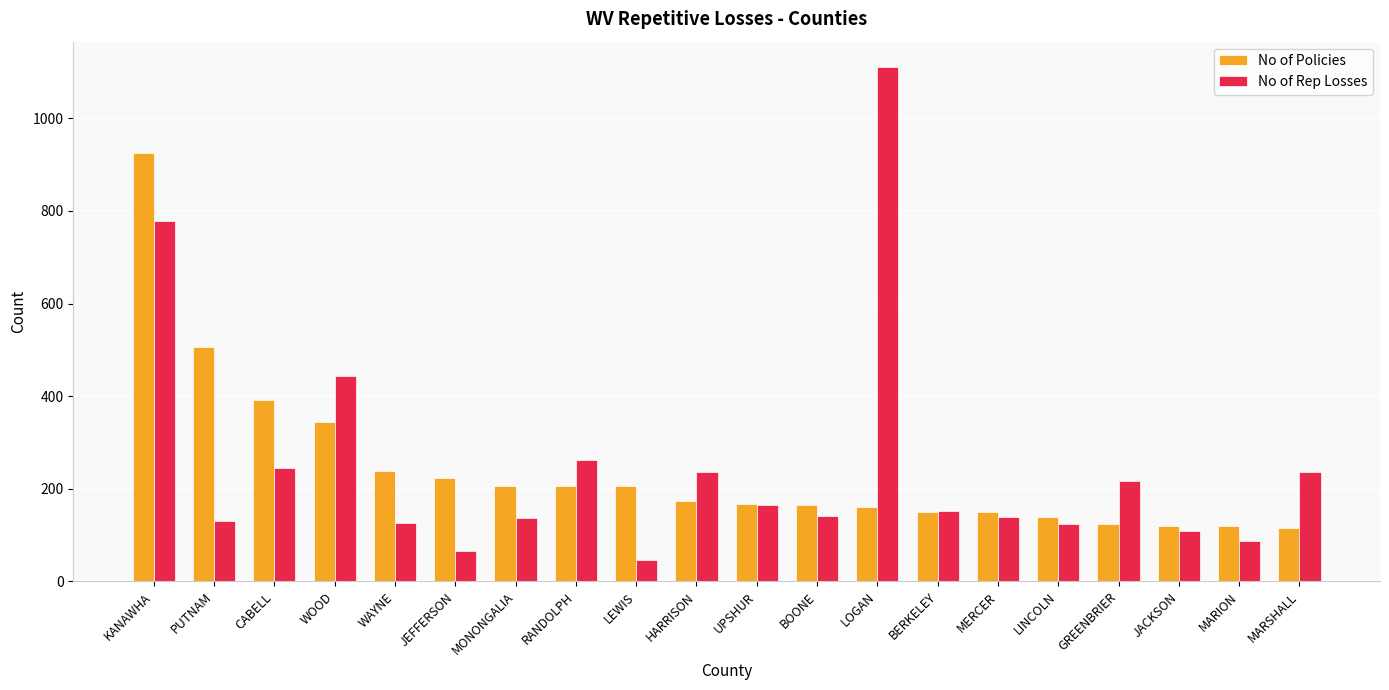

At GREENBRIER, list the series in order from largest to smallest.

No of Rep Losses, No of Policies